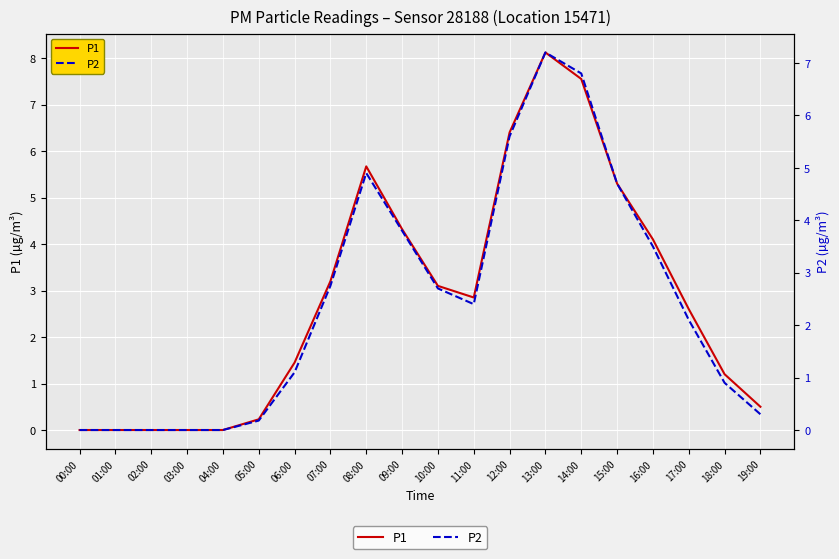

At which label is P1 closest to 4?

16:00